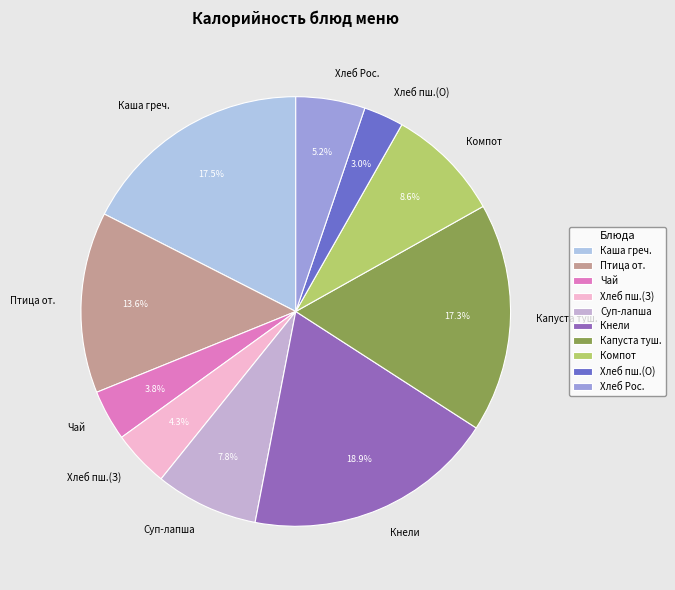

Which has a higher value, Компот or Чай?

Компот